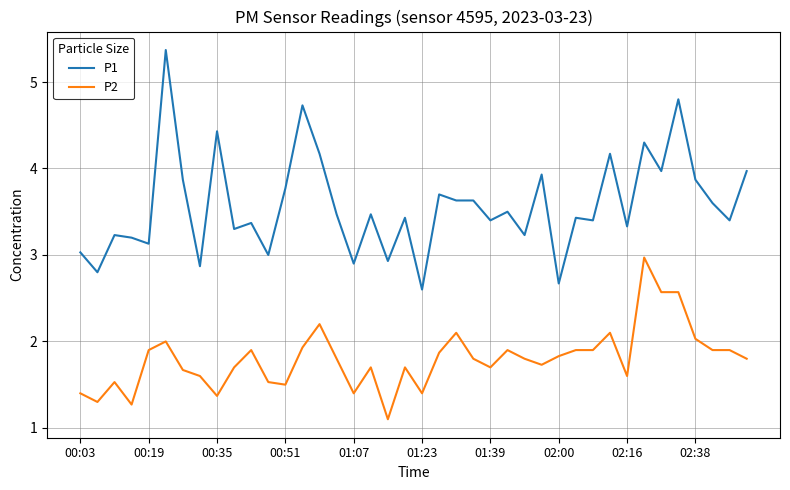

Rank the series by their average value, from lowest to highest.

P2, P1